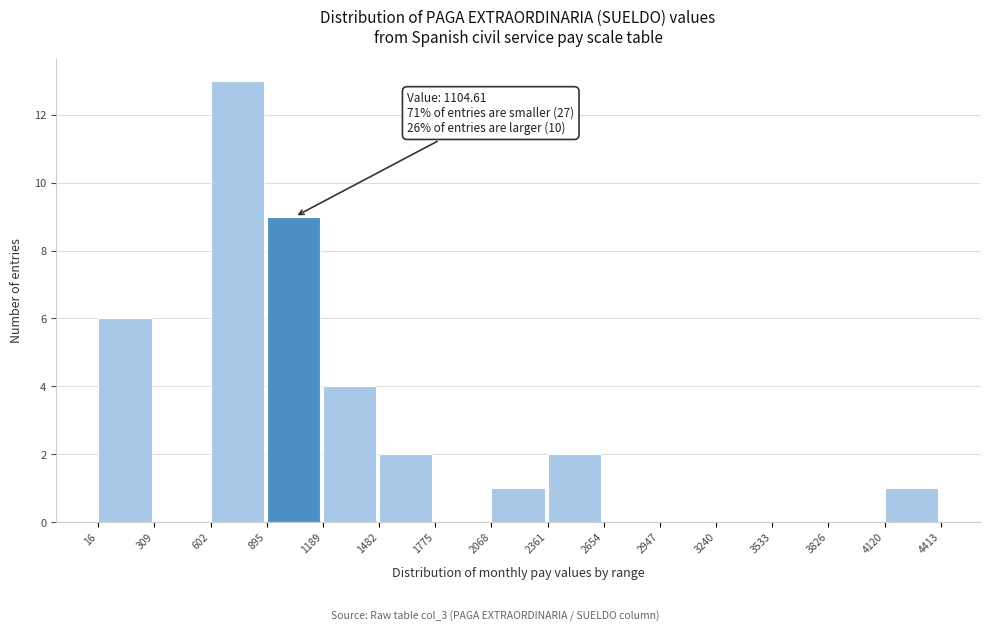

Which range on the x-axis has the tallest bar?

602 to 895